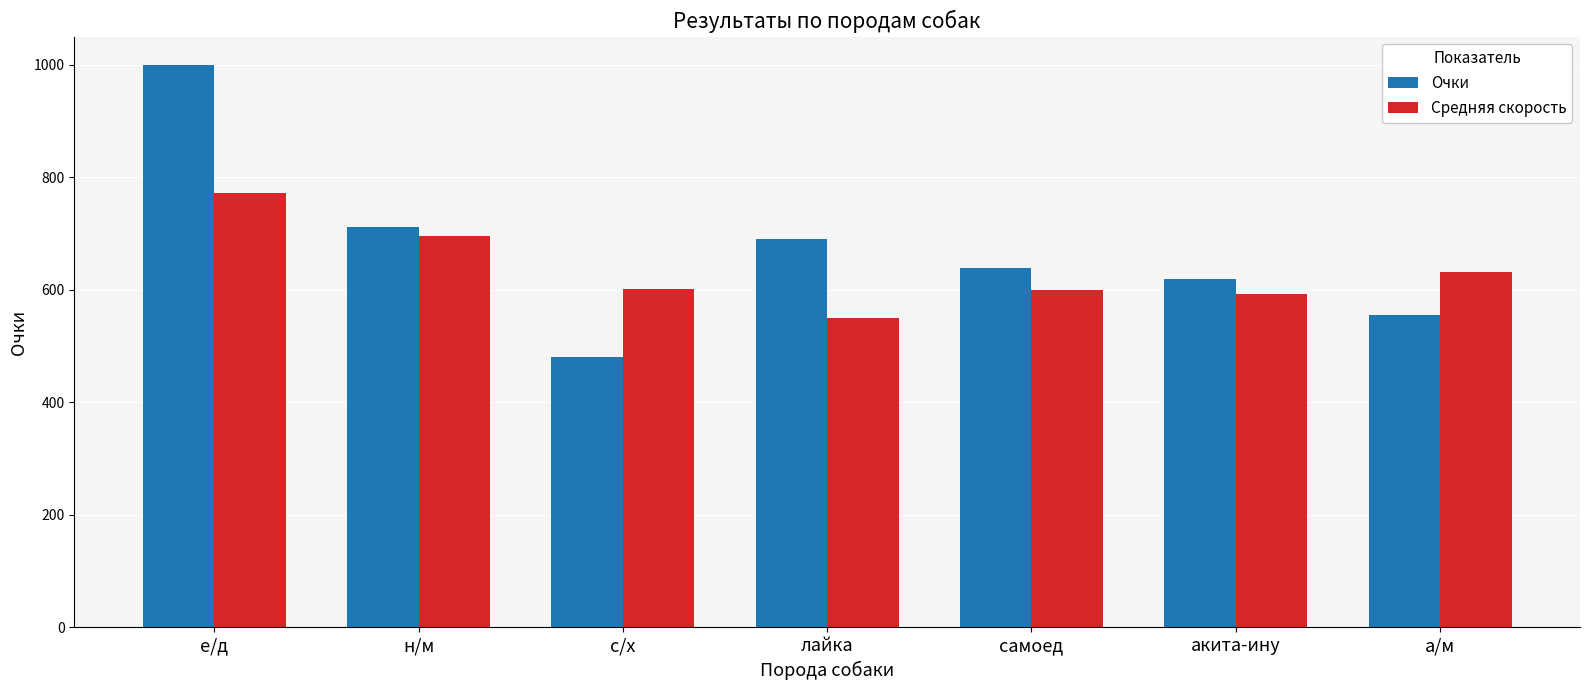

What is the difference between the maximum and minimum values in the Средняя скорость series?

223.0